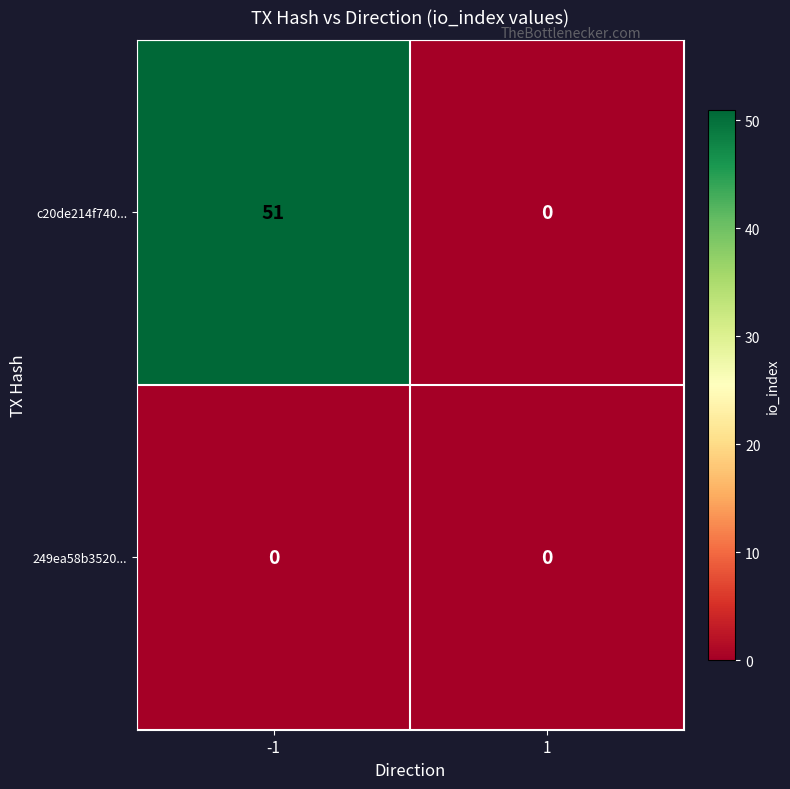

What is the maximum value shown in the chart?

51